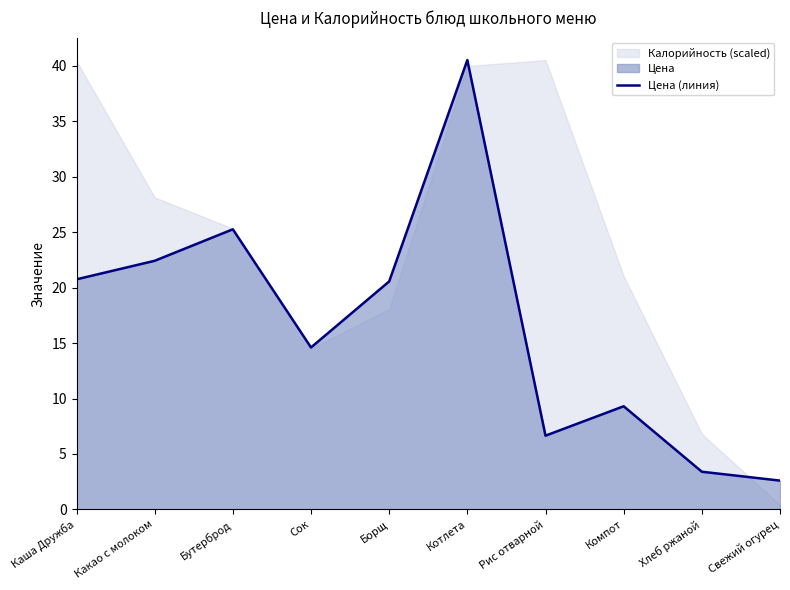

What is the change in value from Компот to Свежий огурец?

-6.7